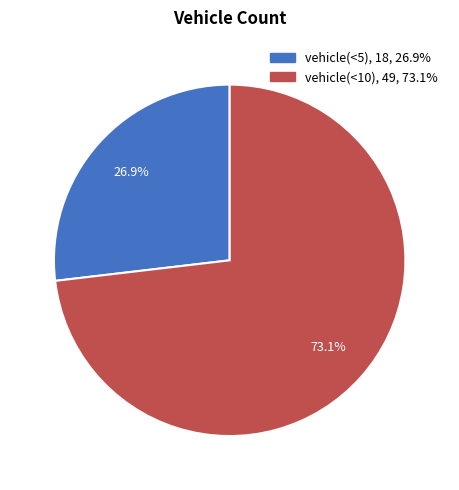

Which category has the biggest portion of the pie?

vehicle(<10)